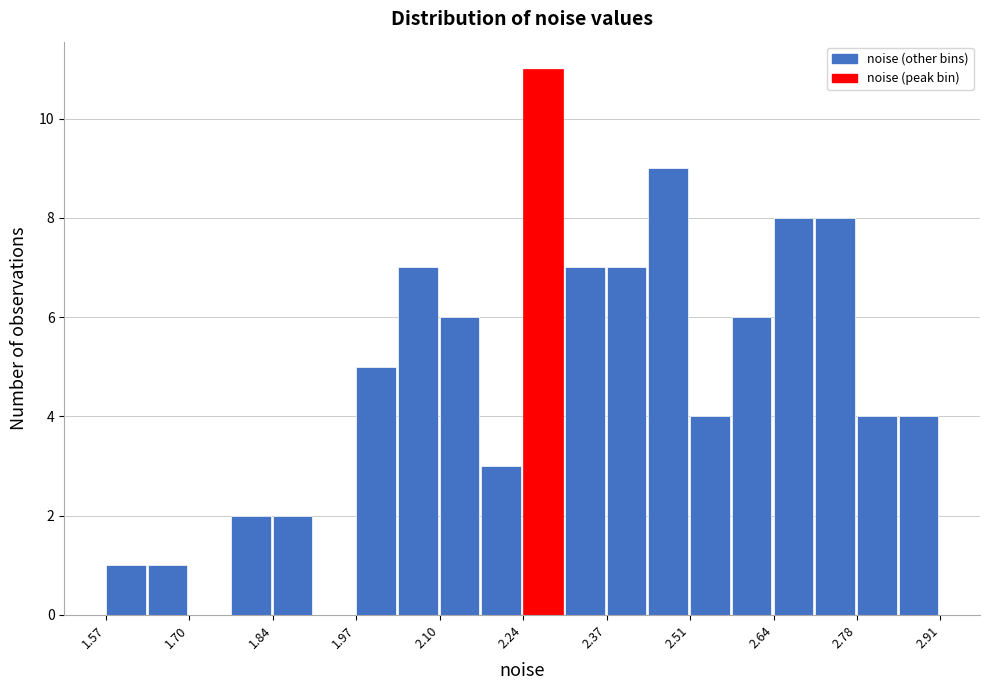

Around what value on the x-axis is the tallest bar? Give the approximate position of its centre, as read against the axis.

2.28